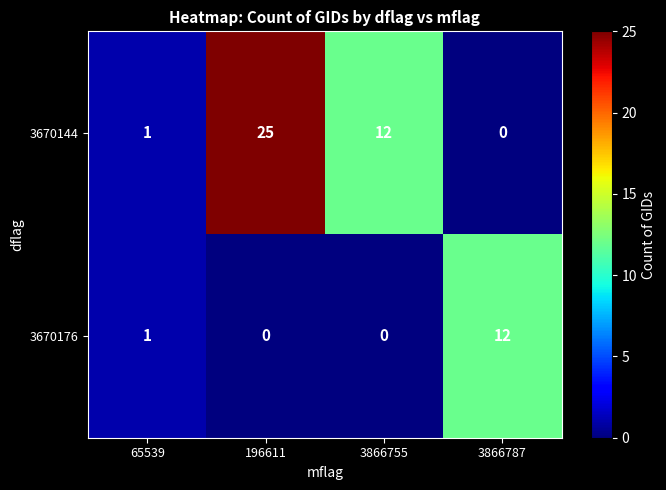

What is the difference between the maximum and minimum values in the 3670176 series?

12